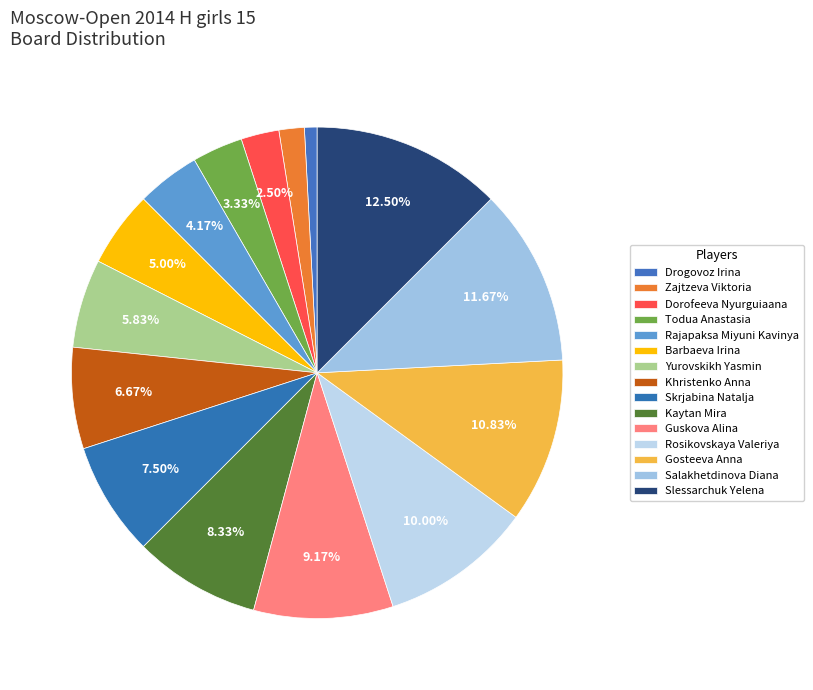

How many segments does this pie chart have?

15